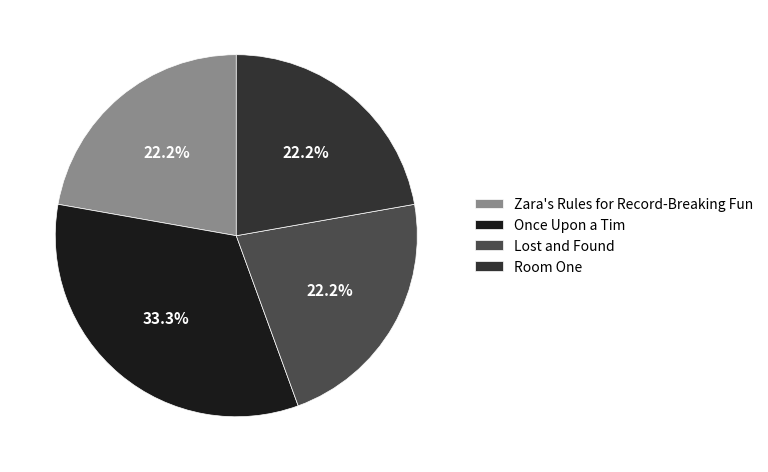

True or false: Room One accounts for 8% of the total.

False